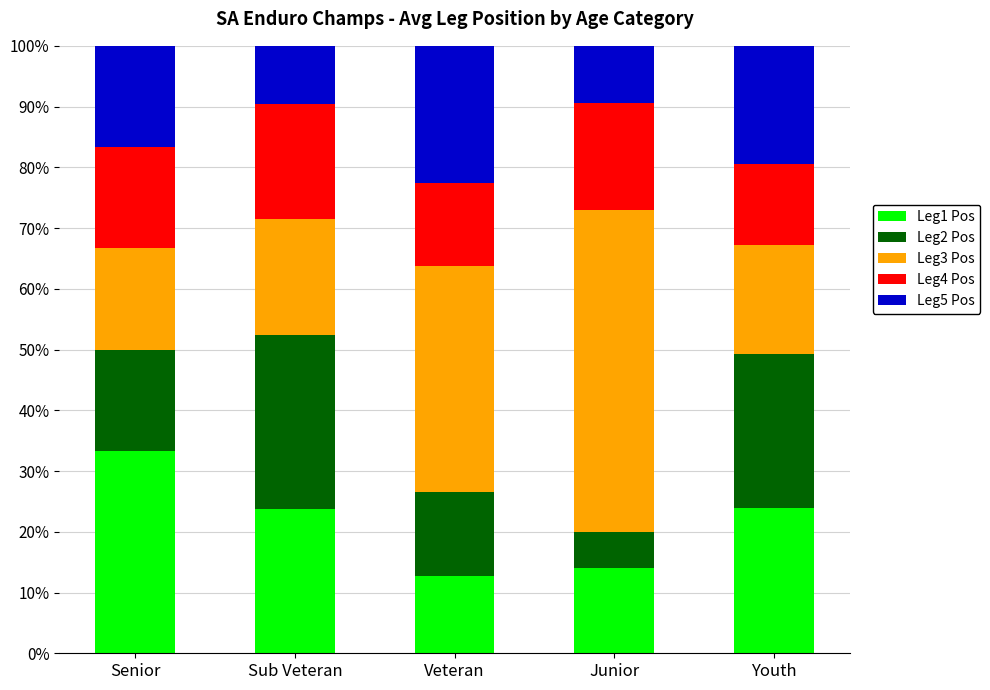

Does the chart contain any negative values?

No